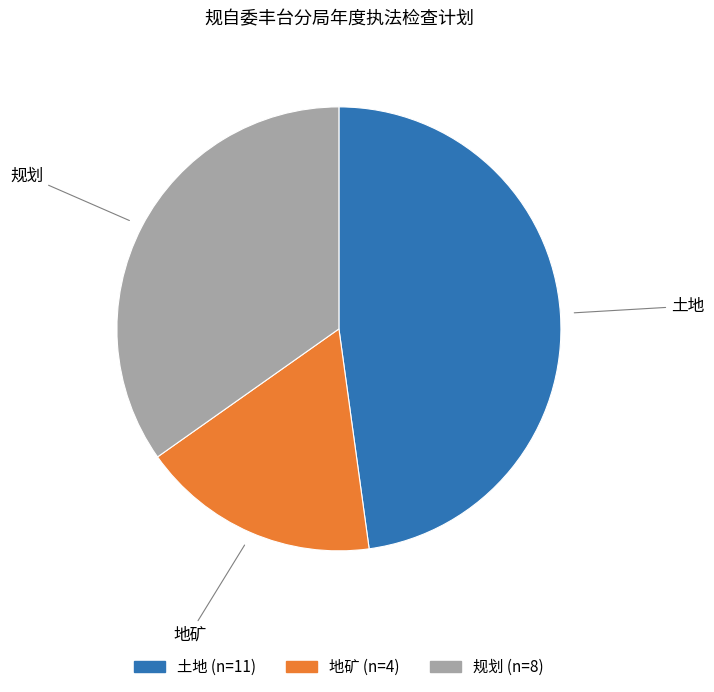

How many segments does this pie chart have?

3